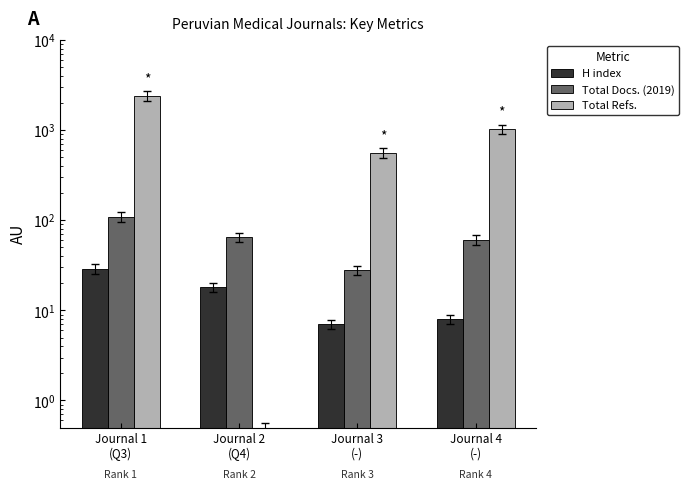

Which category has the lowest value in the H index series?

Journal 3
(-)